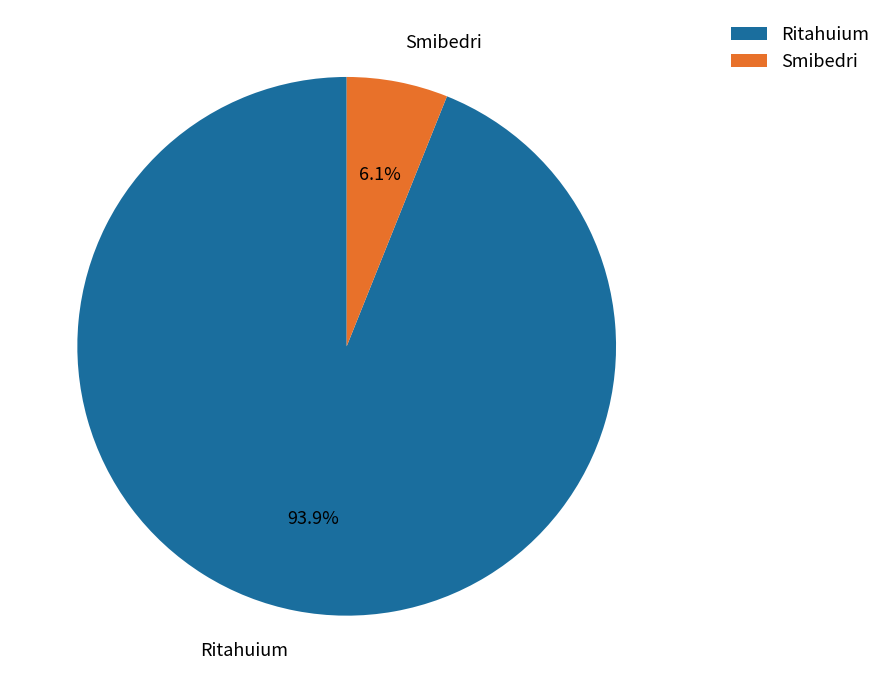

Which category accounts for the majority?

Ritahuium